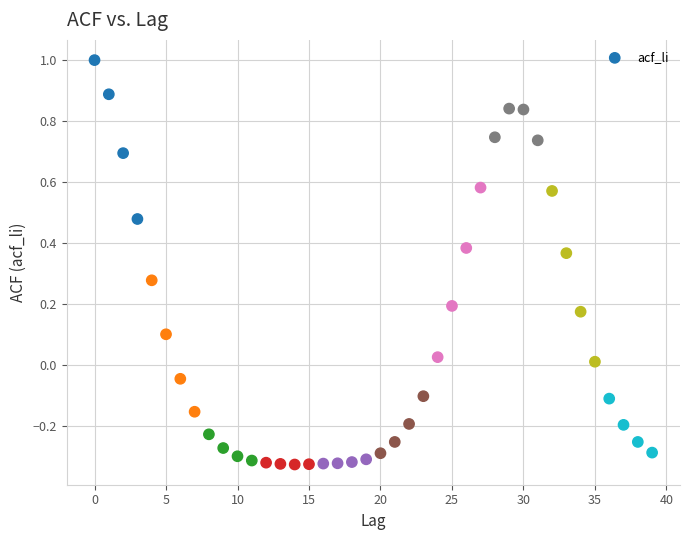

What is the range of Y values (max minus min)?

1.3